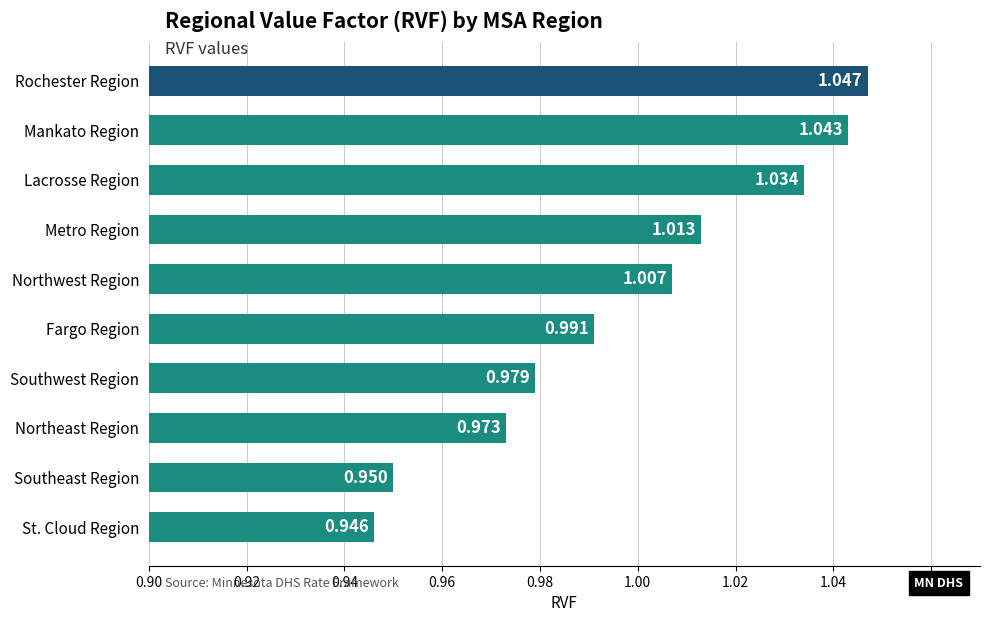

At which label is the value closest to 0?

St. Cloud Region